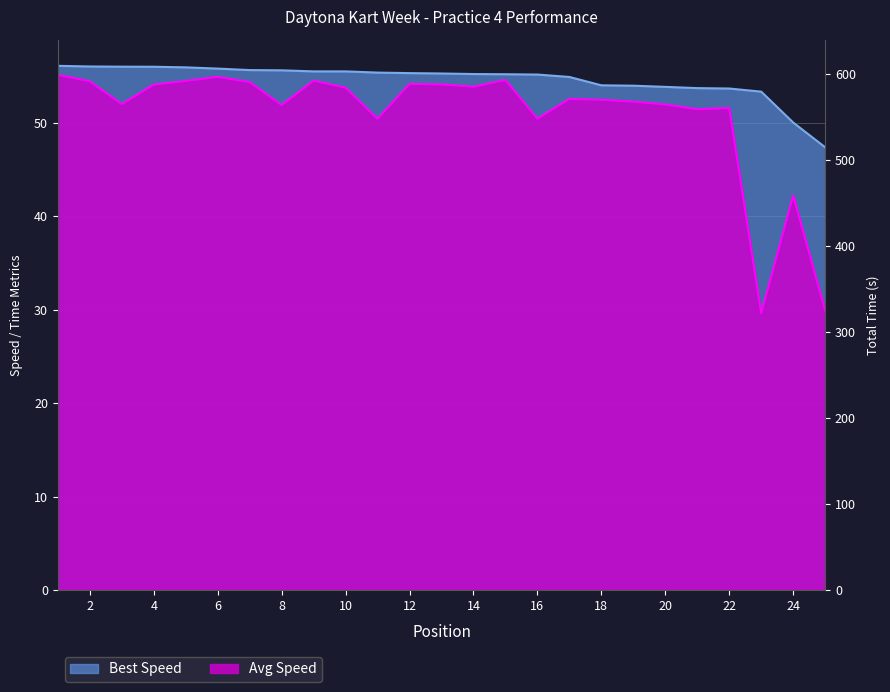

Reading right to left, list all the values displayed in this chart.

Total Time: 25=84.2	24=59.6	23=595.4	22=586.0	21=587.5	20=581.6	19=578.3	18=576.1	17=479.3	16=599.2	15=599.9	14=607.9	13=605.2	12=604.5	11=599.3	10=609.2	9=600.6	8=582.3	7=602.4	6=596.2	5=601.0	4=605.4	3=581.3	2=601.4	1=593.9
Best Speed: 25=47.4	24=50.0	23=53.4	22=53.7	21=53.7	20=53.9	19=54.0	18=54.0	17=54.9	16=55.2	15=55.2	14=55.2	13=55.3	12=55.3	11=55.4	10=55.5	9=55.5	8=55.6	7=55.7	6=55.8	5=56.0	4=56.0	3=56.0	2=56.1	1=56.1
Average Speed: 25=29.9	24=42.2	23=29.6	22=51.6	21=51.5	20=52.0	19=52.3	18=52.5	17=52.6	16=50.5	15=54.6	14=53.9	13=54.1	12=54.2	11=50.5	10=53.8	9=54.5	8=51.9	7=54.4	6=54.9	5=54.5	4=54.1	3=52.0	2=54.5	1=55.2